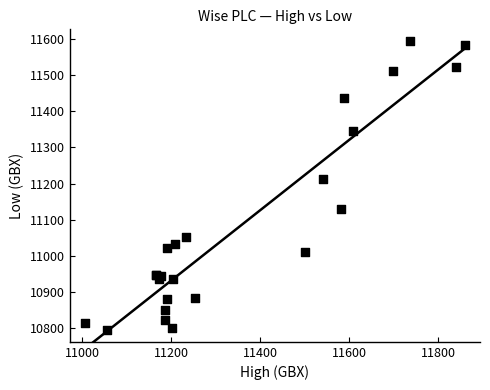

What Y value in the scatter plot is closest to 11194?

11212